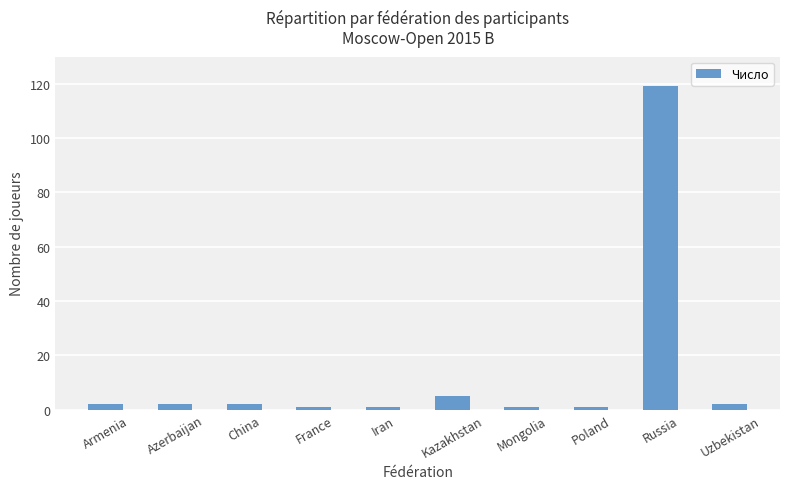

What is the label of the 5th bar from the right?

Kazakhstan